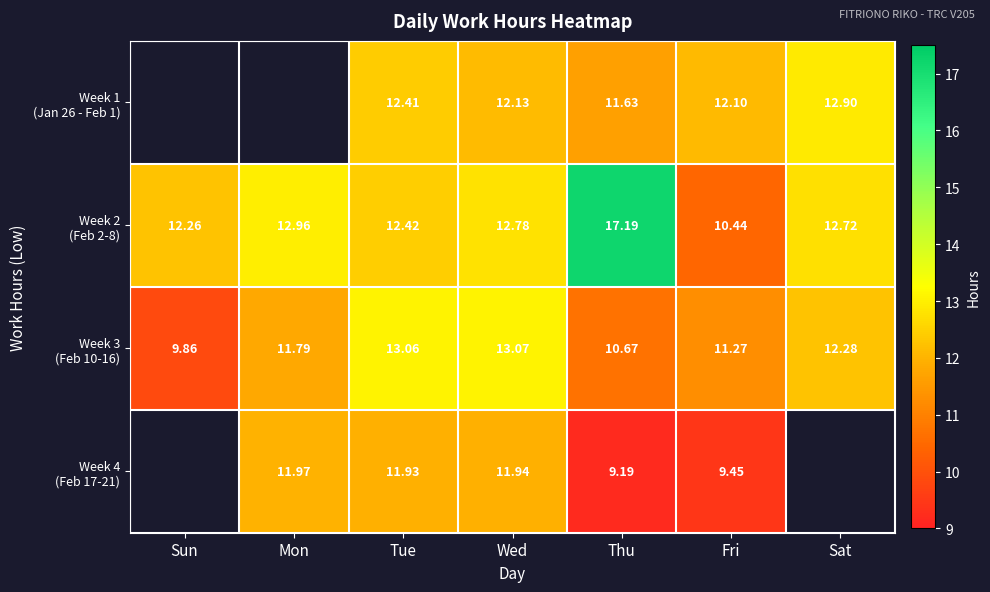

How many series are shown in this chart?

4